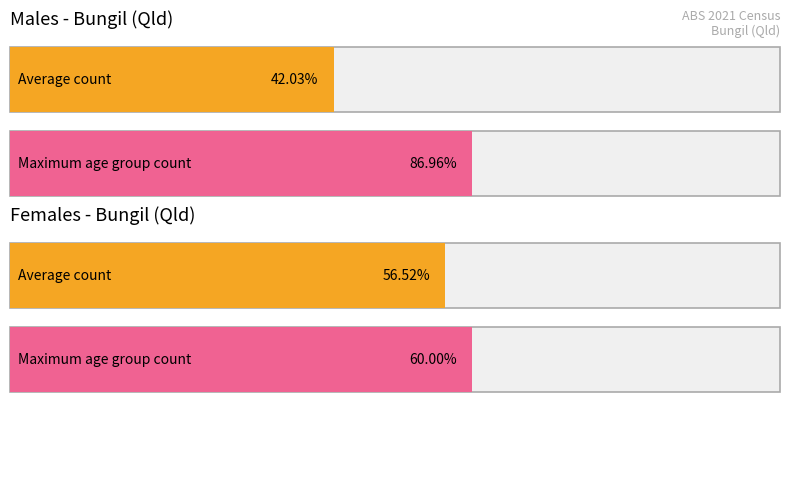

Is it true that Females equals -4 at 20-24 years?

False